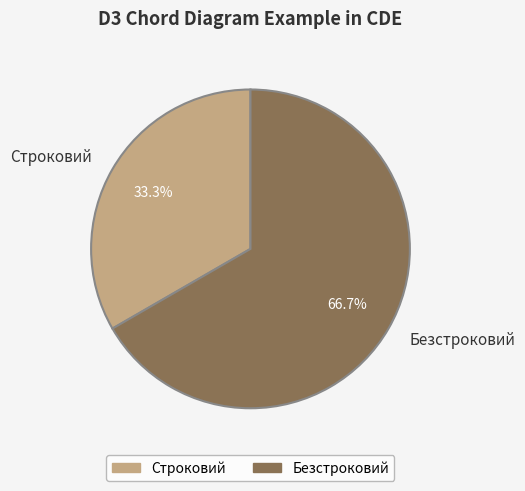

What percentage is NOT represented by Строковий?

66.7%